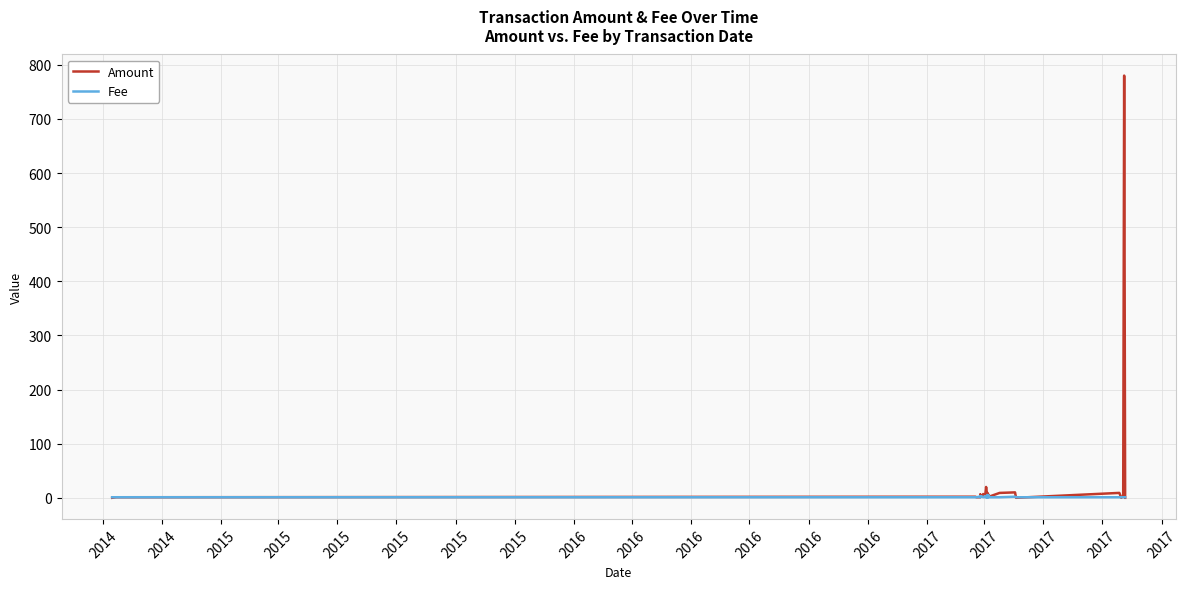

How many lines are shown in the chart?

2